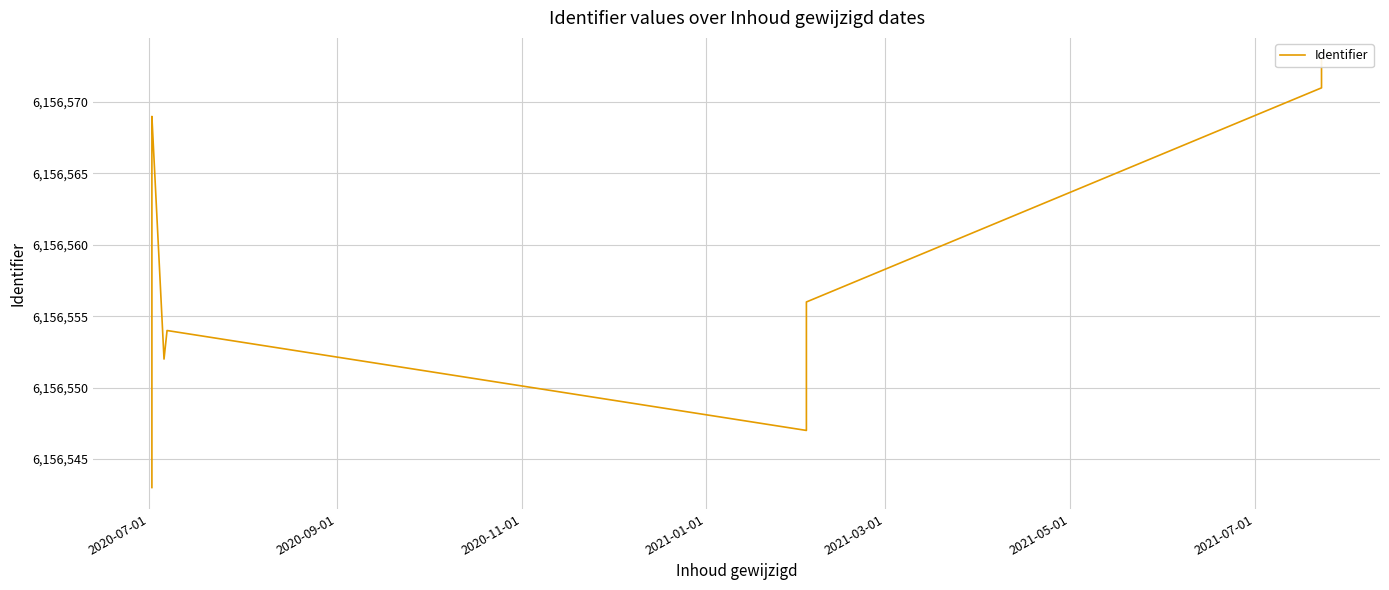

Reading left to right, transcribe all the data shown in this chart.

6156543	6156548	6156558	6156561	6156564	6156565	6156567	6156569	6156552	6156554	6156547	6156556	6156571	6156573